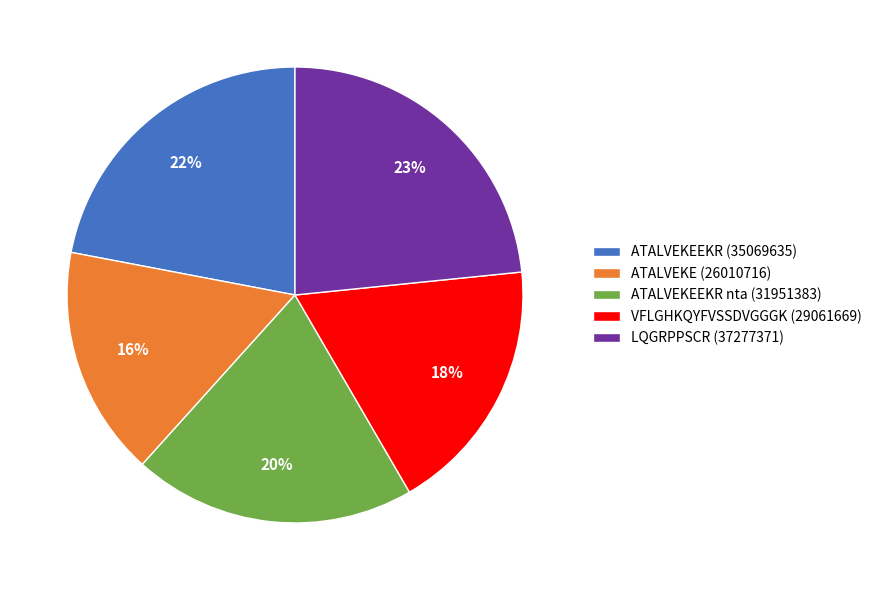

Is ATALVEKEEKR nta (31951383) the majority of the pie?

No